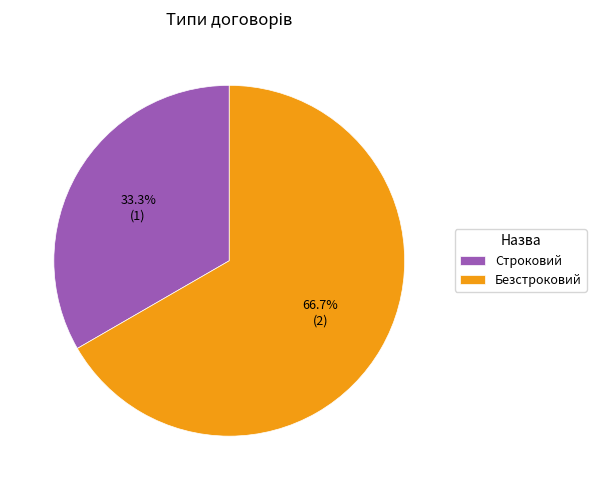

Is it true that Строковий is 24% of the pie?

False